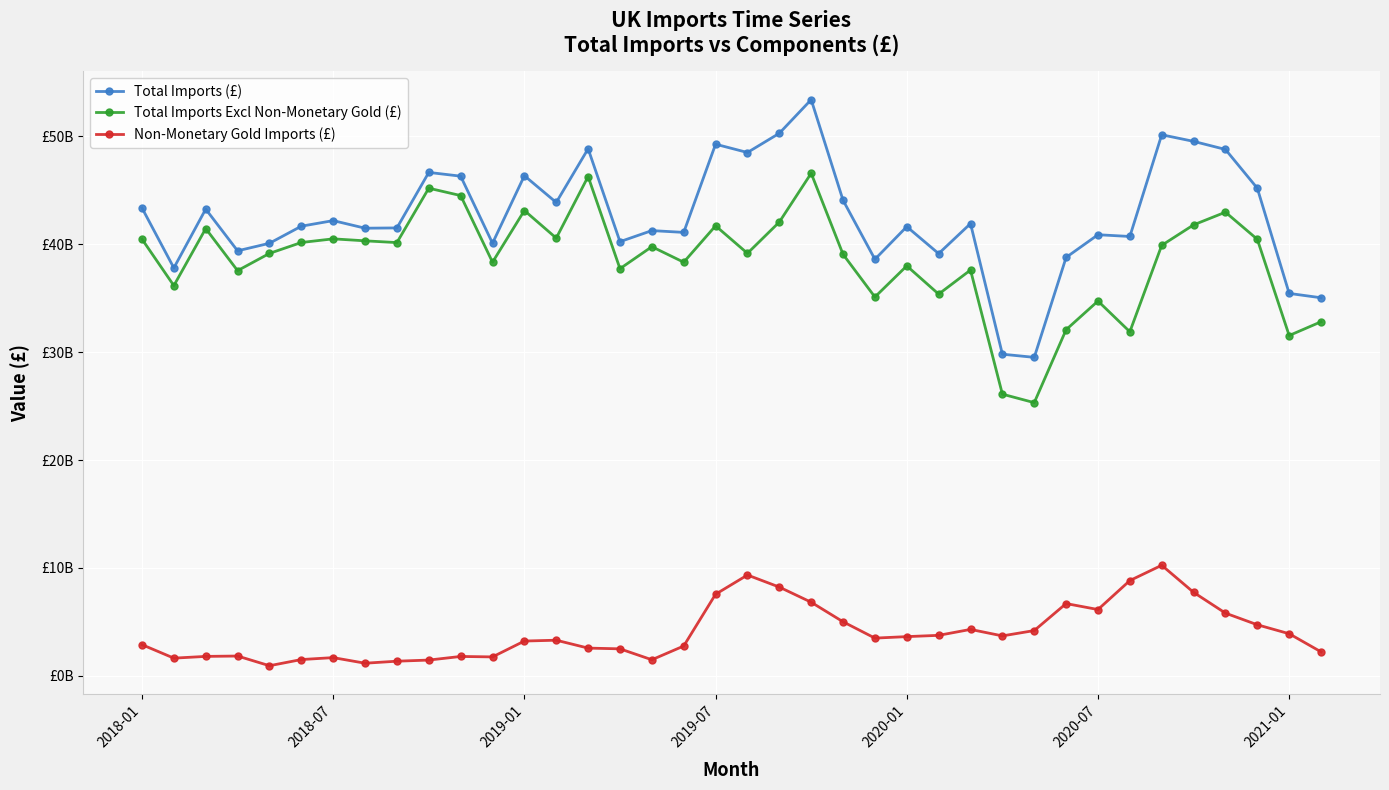

Is this an area chart (filled region under the line)?

No